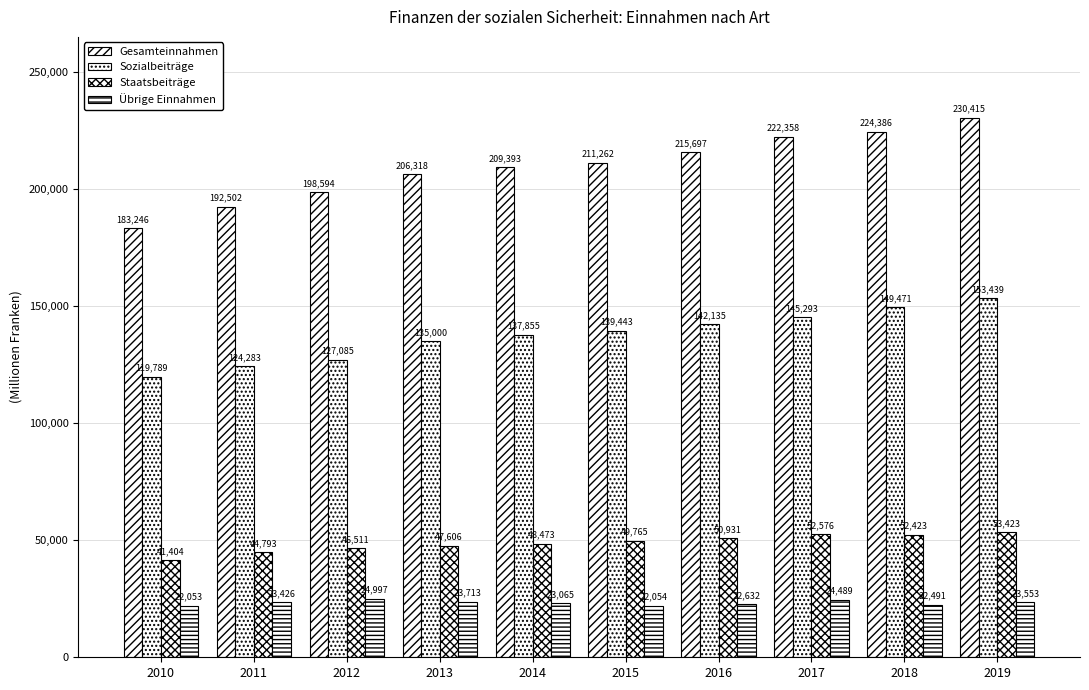

What is the sum of the Übrige Einnahmen values at 2013 and 2014?

46777.2